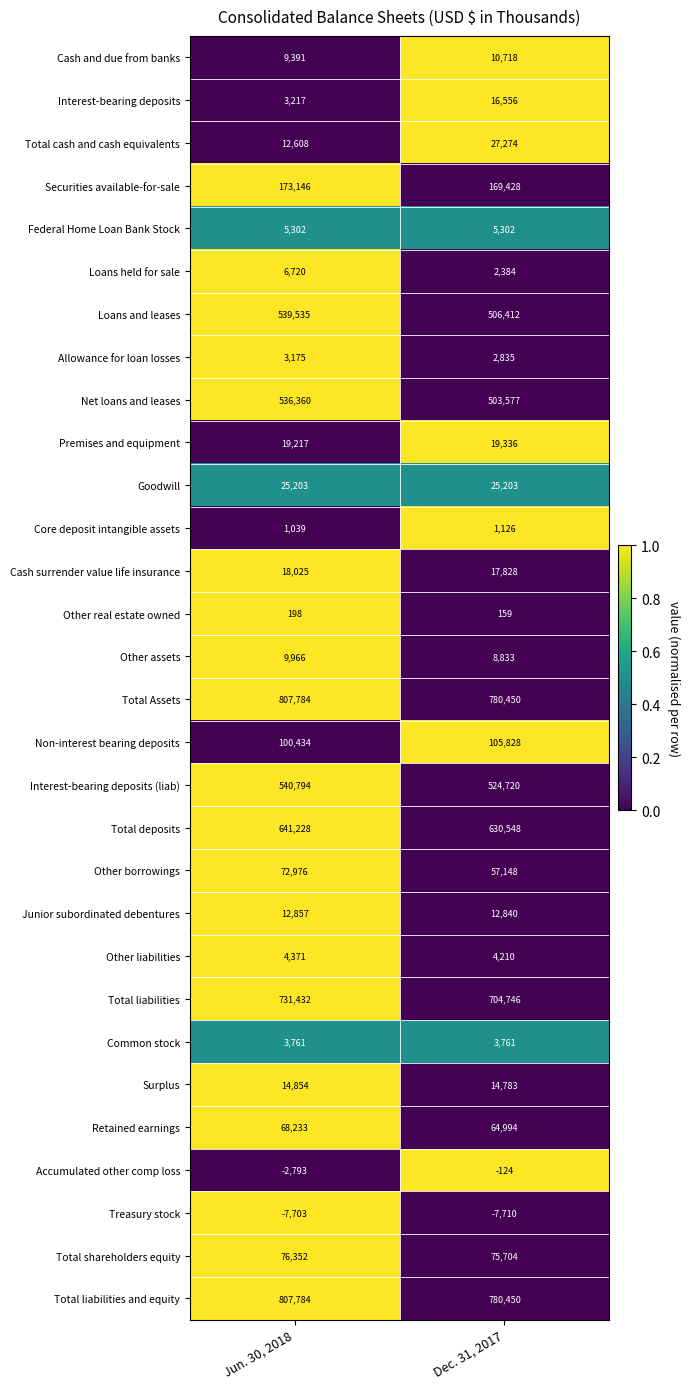

List the labels in order of Other assets value, smallest first.

Dec. 31, 2017, Jun. 30, 2018